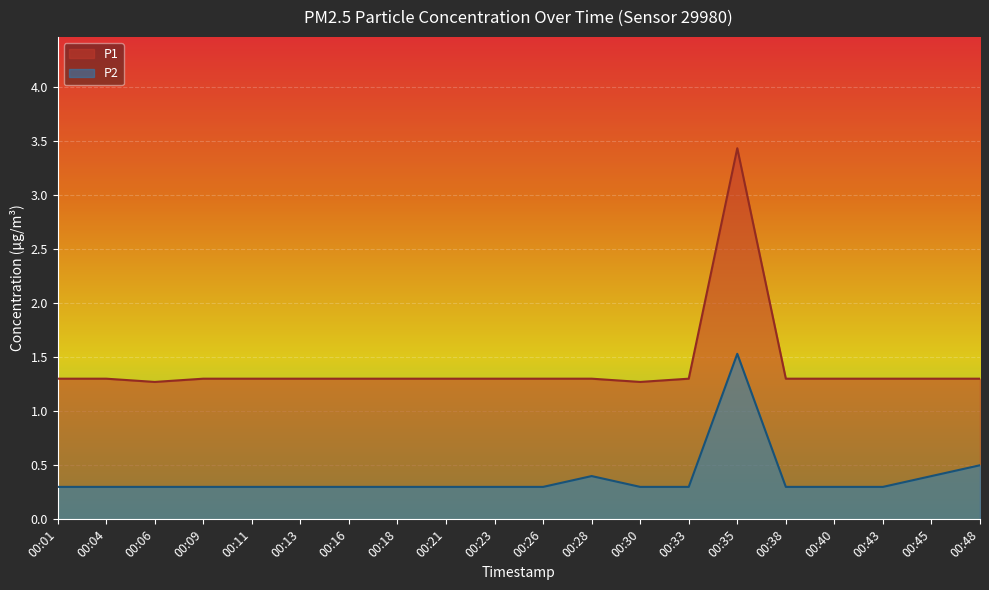

Which category has the highest value in the P2 series?

00:35